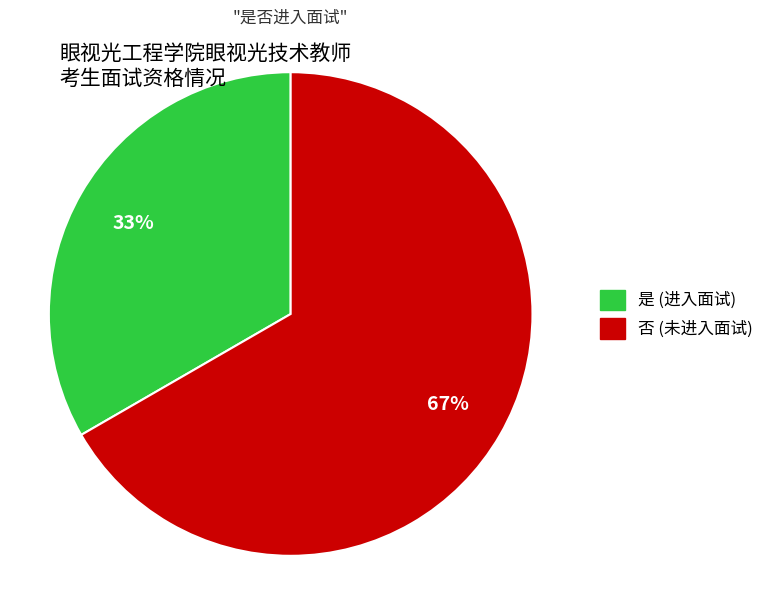

What percentage is the 是 slice, to the nearest percent?

33%